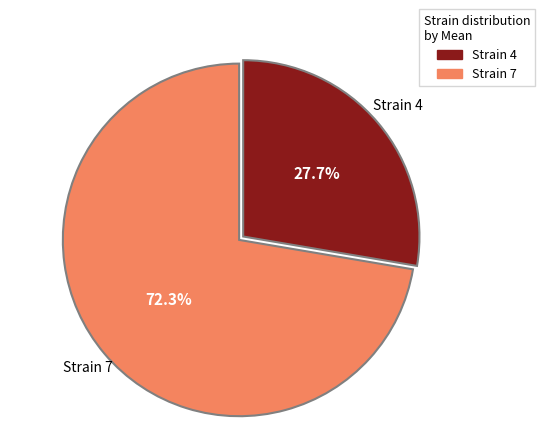

What is the ratio of the value at Strain 7 to the value at Strain 4?

2.6